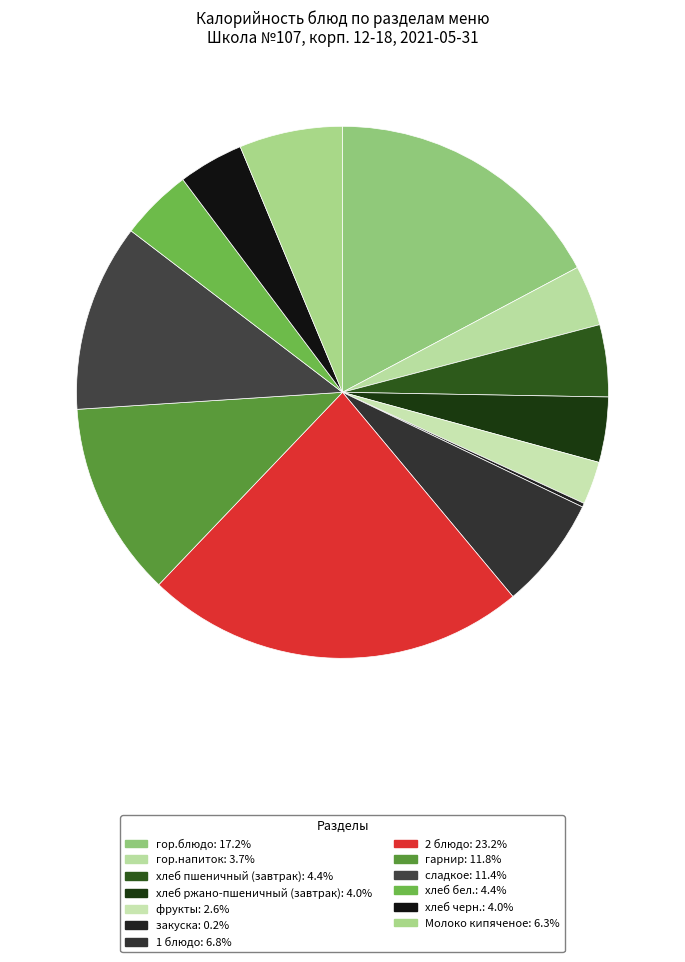

To the nearest percent, what portion does гор.блюдо represent?

17%